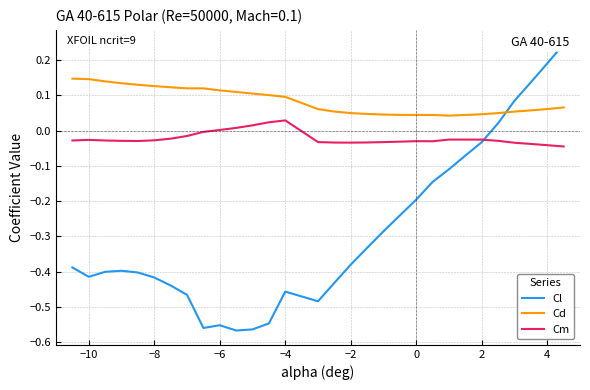

True or false: Cd has more than 2 points higher than both neighbors.

False